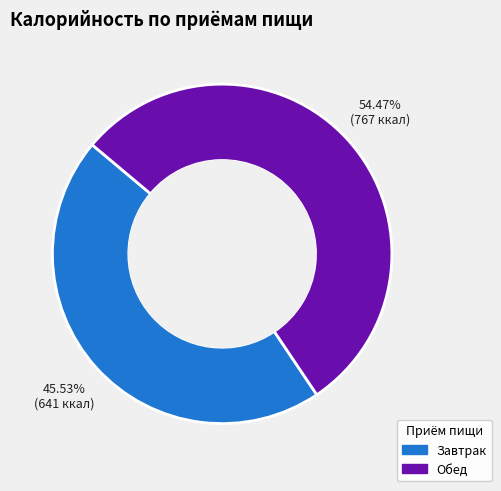

Count the number of slices in the pie.

2